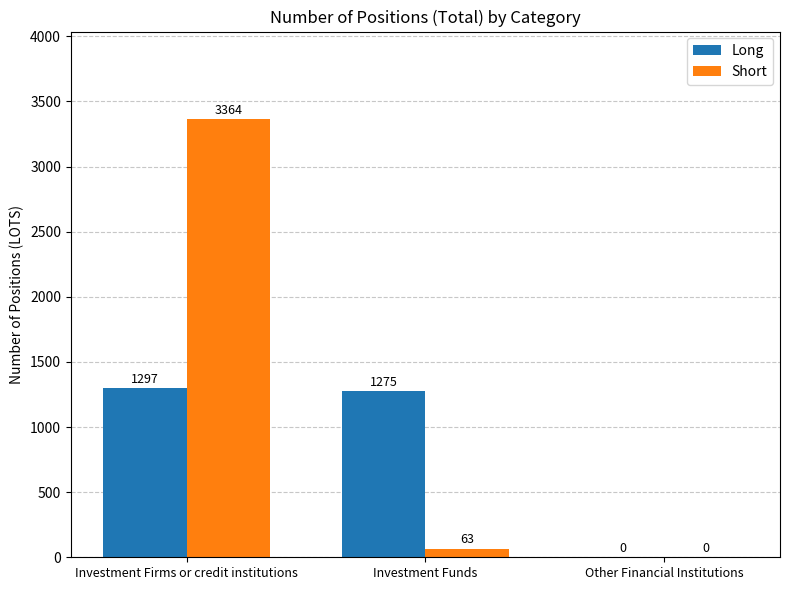

The Short series shows 0 at Other Financial Institutions. True or false?

True